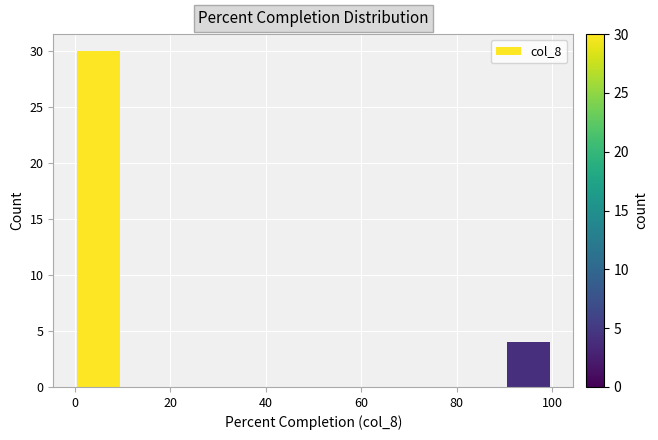

Reading left to right, list every bar in this chart as the range it spans on the x-axis followed by its height. The values are not printed on the chart, so give them approximately, as read against the axis.

0 to 10: 30
10 to 20: 0
20 to 30: 0
30 to 40: 0
40 to 50: 0
50 to 60: 0
60 to 70: 0
70 to 80: 0
80 to 90: 0
90 to 100: 4